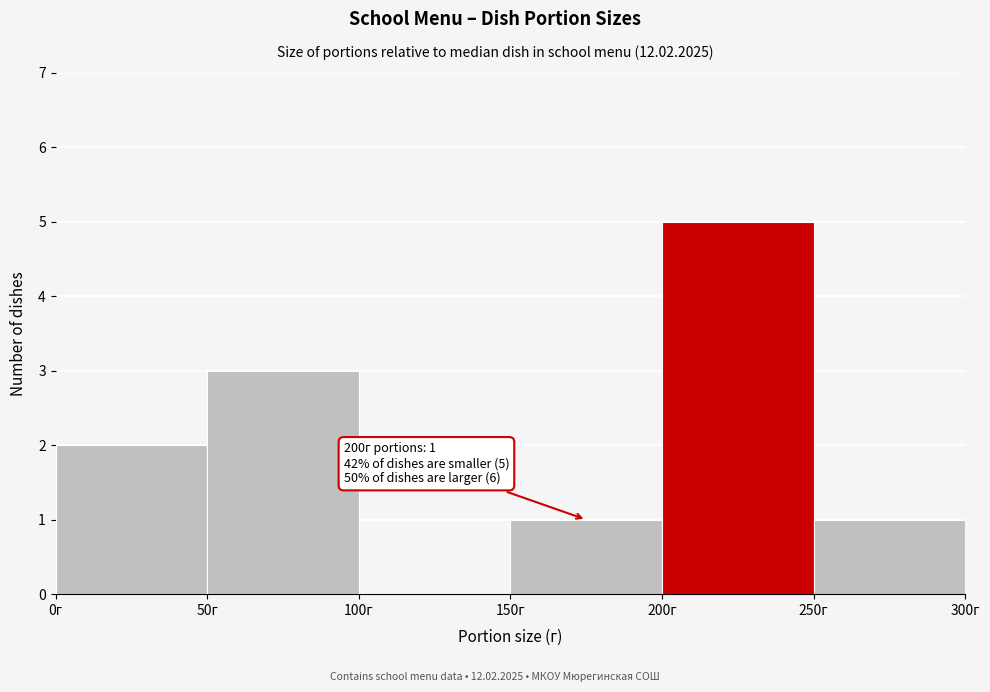

Over which range of the x-axis is the bar tallest?

200 to 250